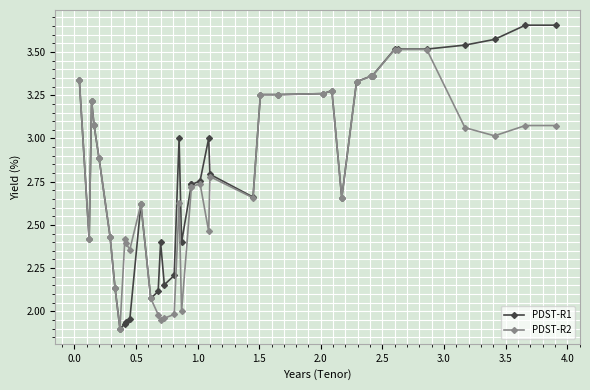

What is the average value of the PDST-R2 series?

2.8